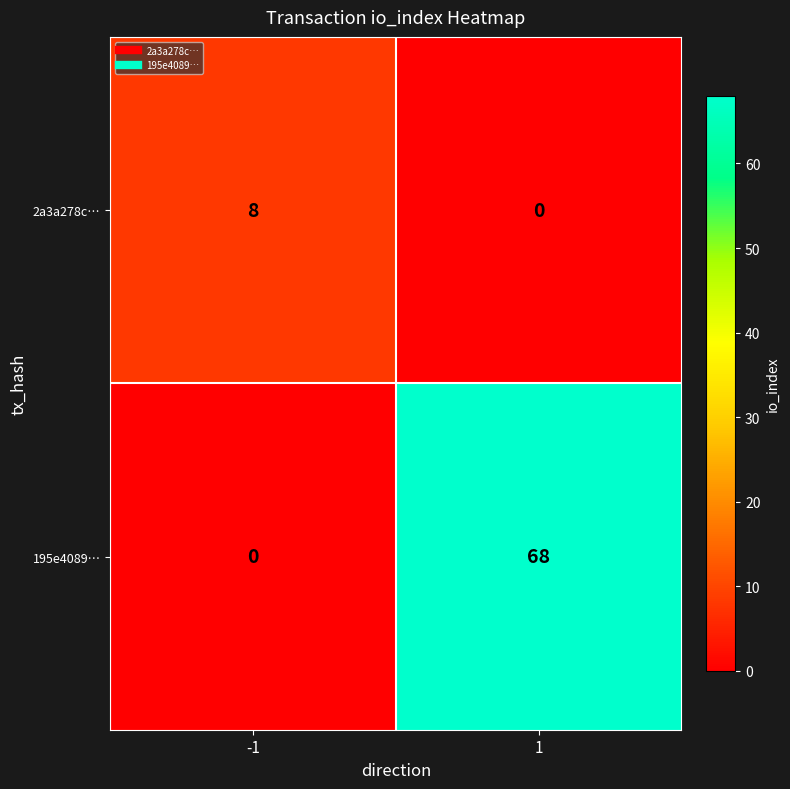

Read the 195e4089… value at 1, to the nearest 5.

70